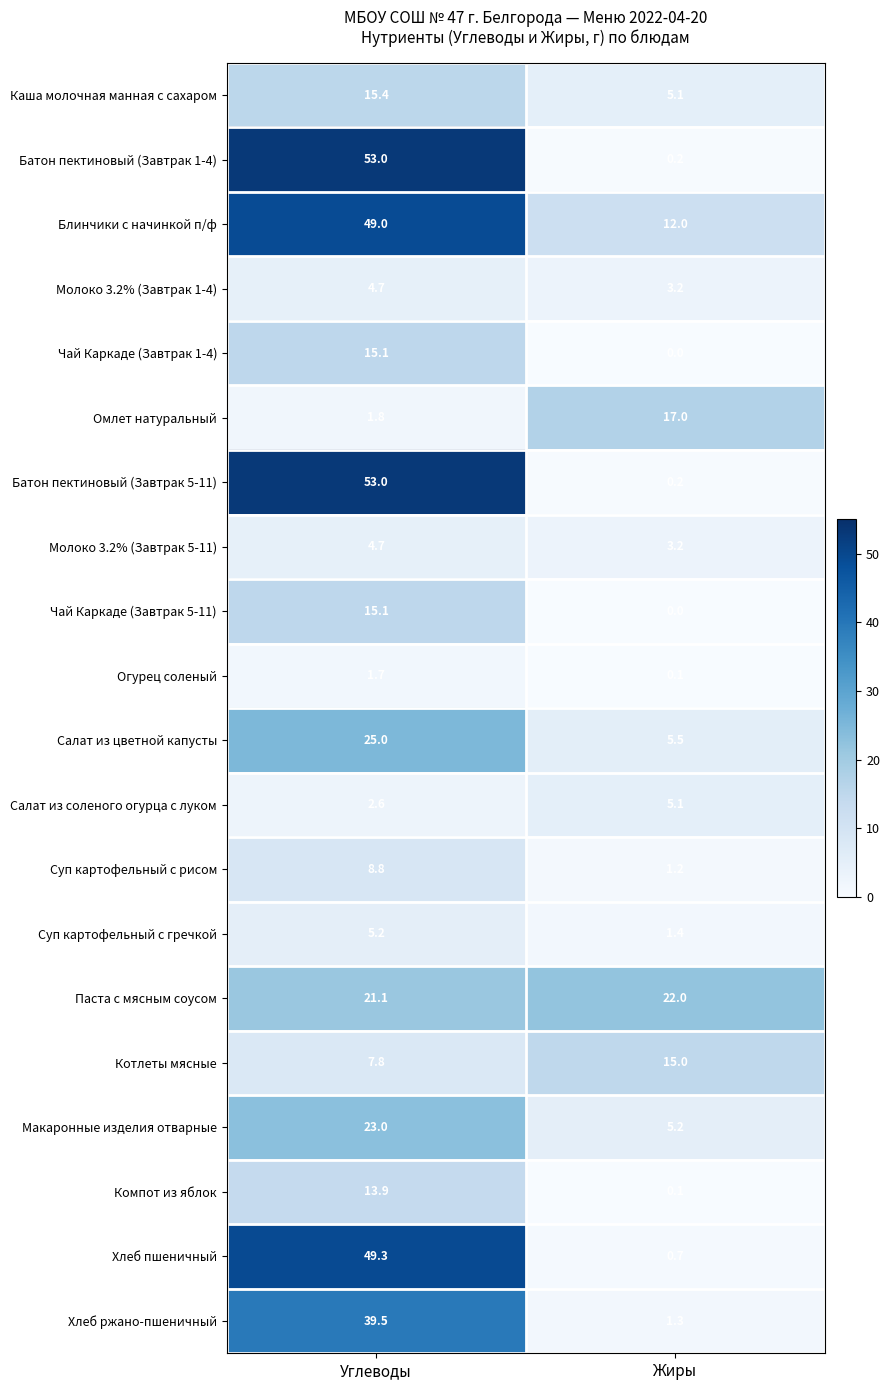

List the labels in order of Батон пектиновый (Завтрак 1-4) value, largest first.

Углеводы, Жиры